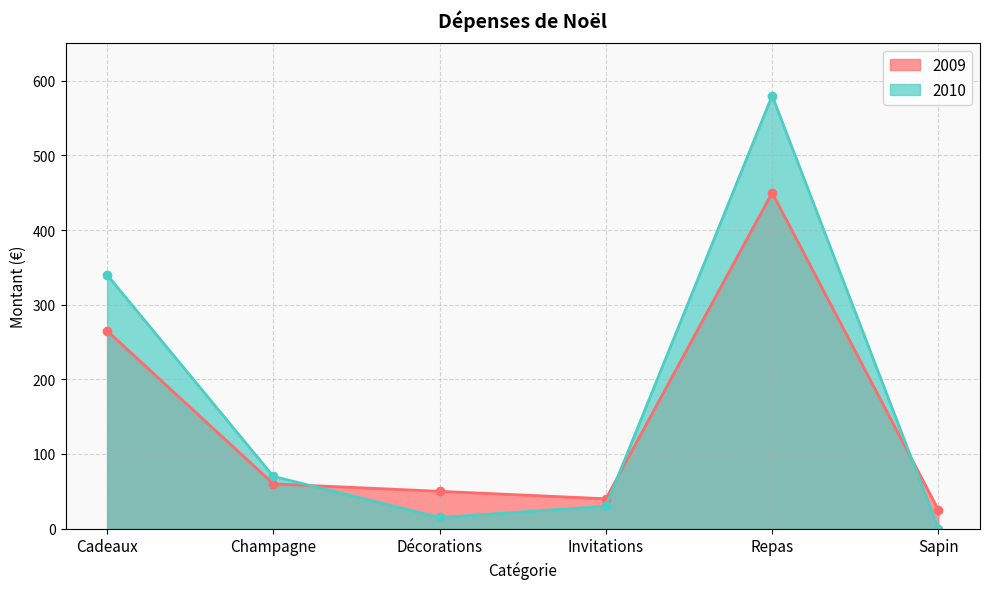

What is the difference between the maximum and minimum values in the 2009 series?

425